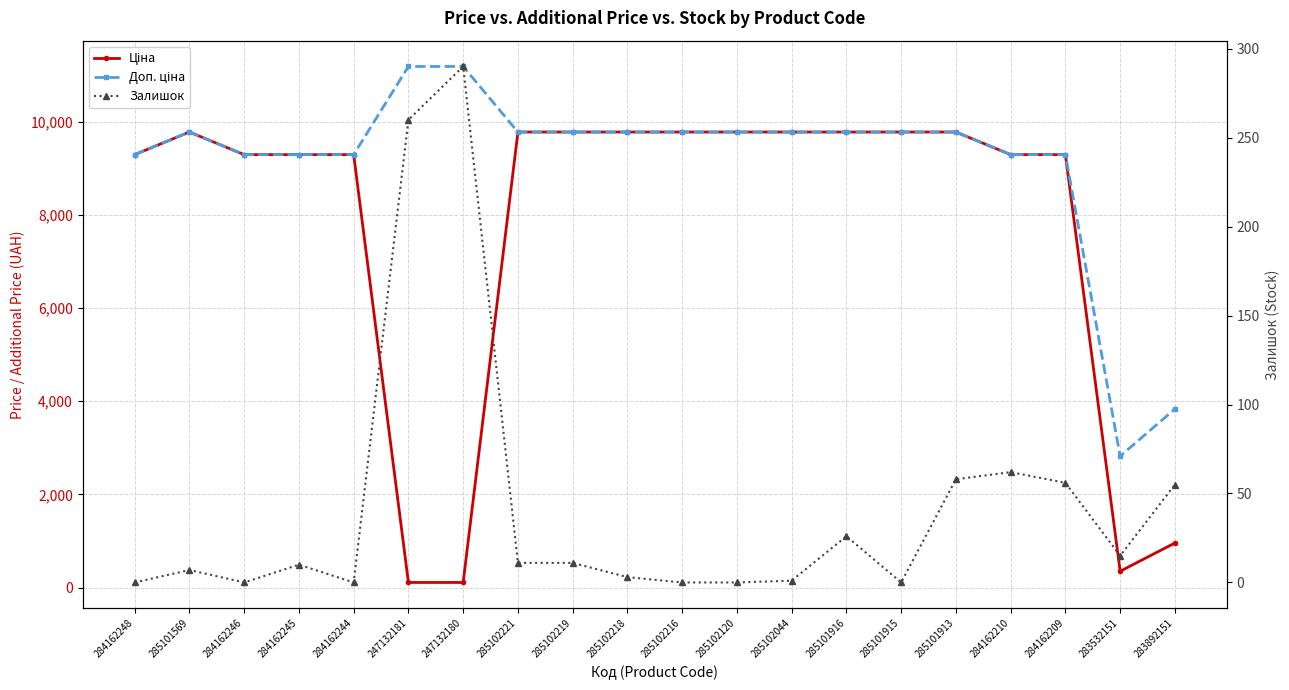

Is the value of Залишок at 284162209 greater than the value of Ціна at 284162245?

No